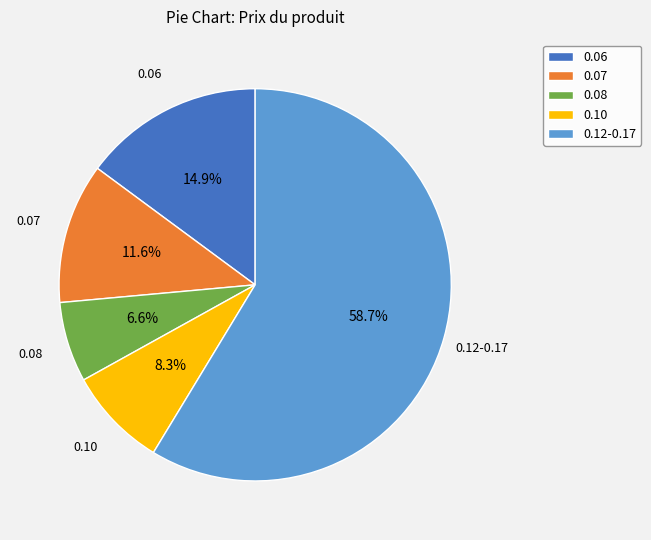

Rank the categories by value from lowest to highest.

0.08, 0.10, 0.07, 0.06, 0.12-0.17